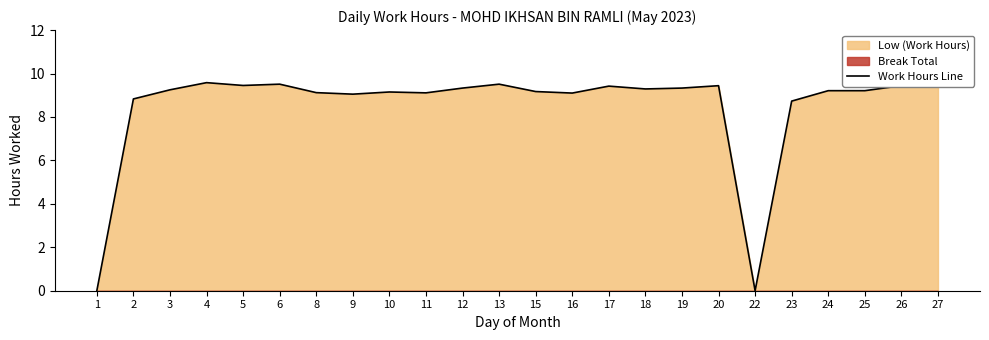

Does the chart have visible grid lines?

No